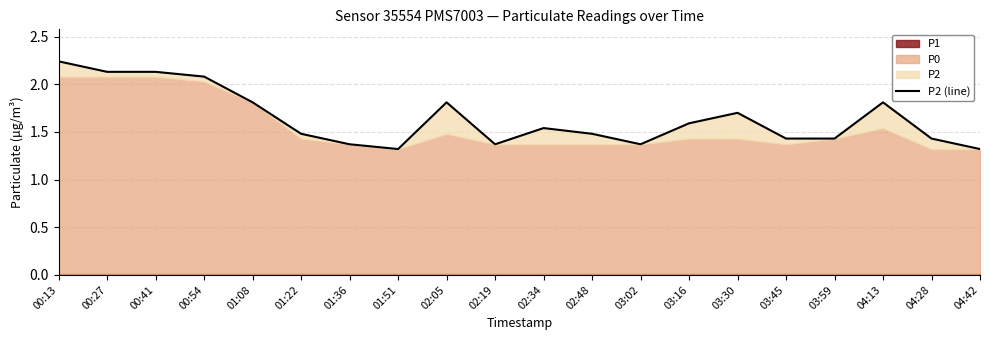

What is the value of the 11th point from the left?

1.5